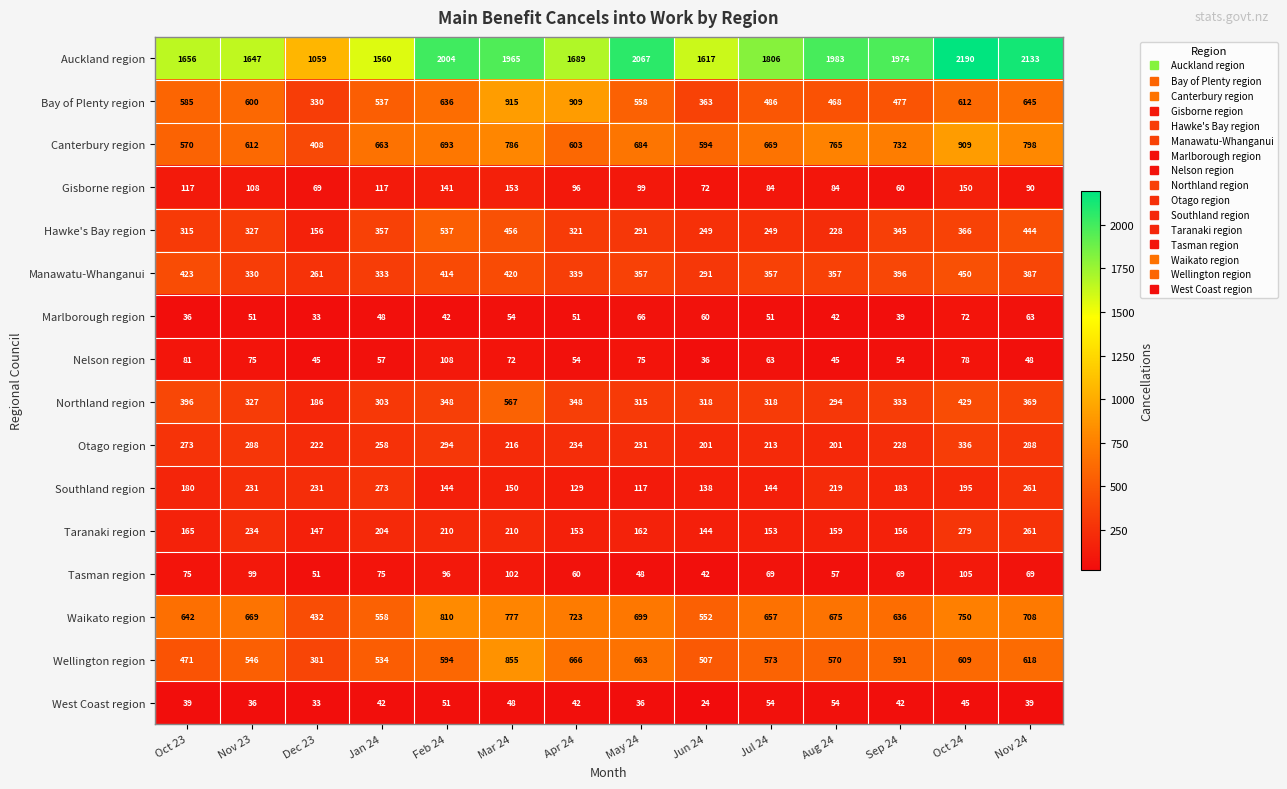

What is the average value of the Bay of Plenty region series?

580